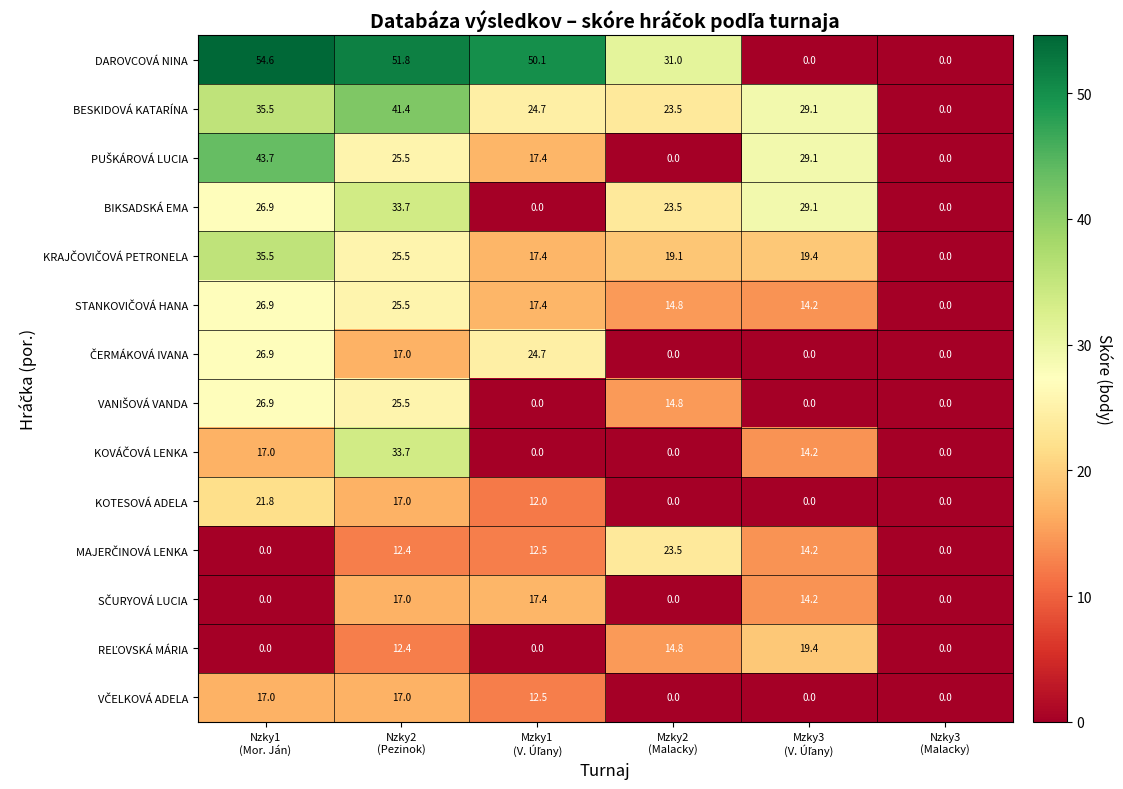

What is the greatest value displayed?

54.6